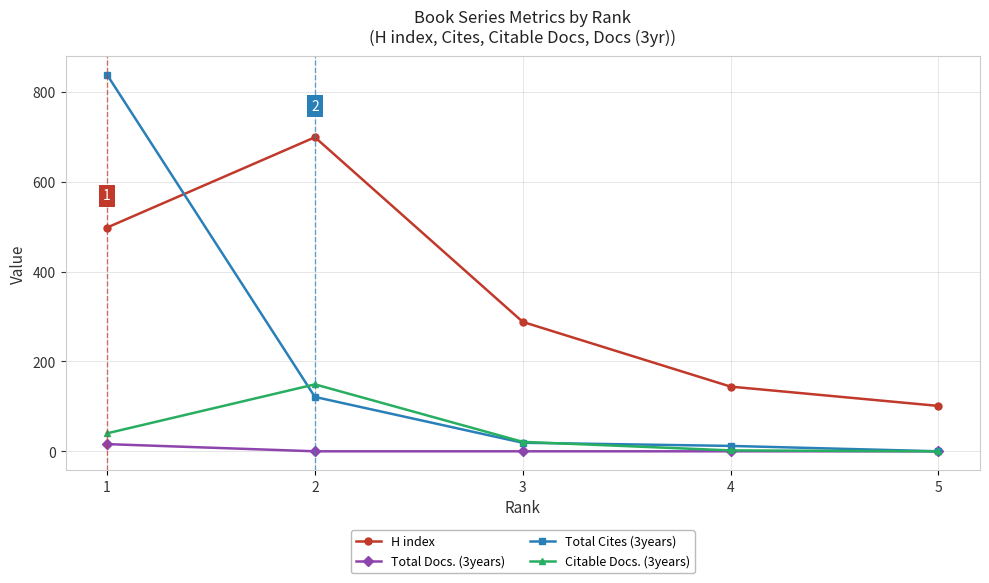

How many data points does each series have?

5